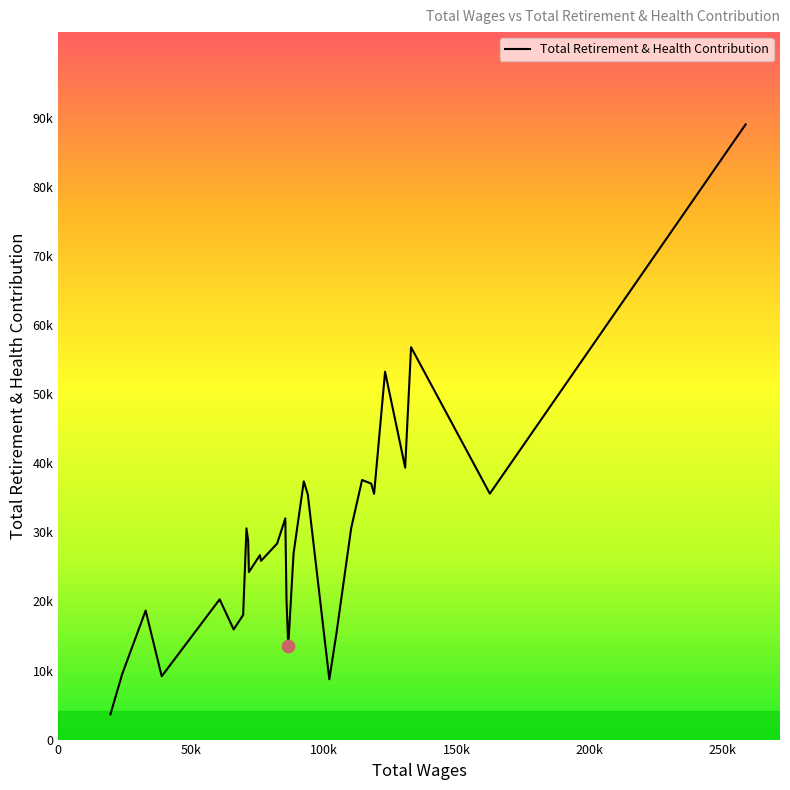

Does the chart have visible grid lines?

No